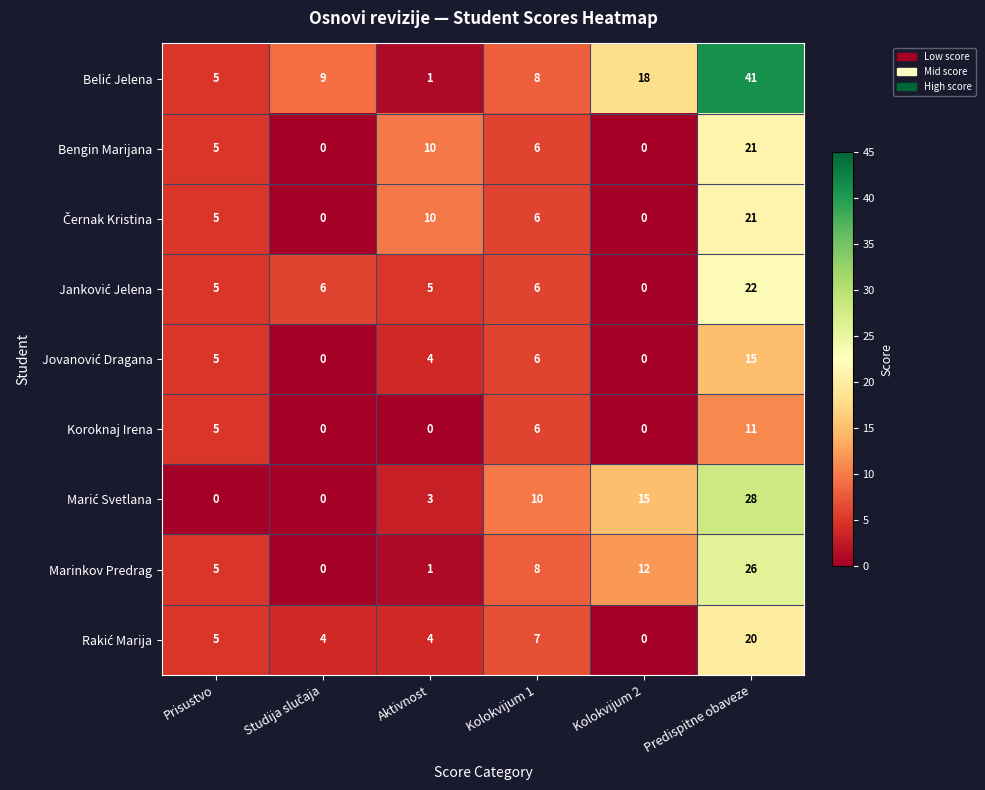

Where is Marinkov Predrag nearest to the value 13?

Kolokvijum 2